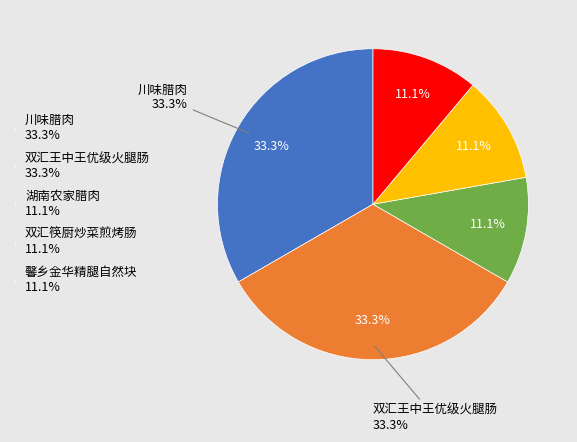

What percentage is the 川味腊肉 slice, to the nearest percent?

33%